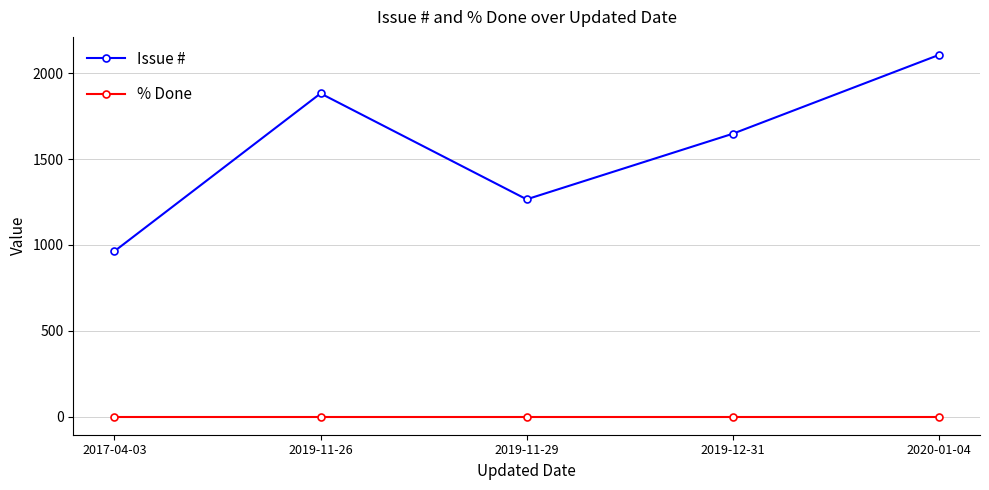

Does the chart display data point markers on the line(s)?

Yes